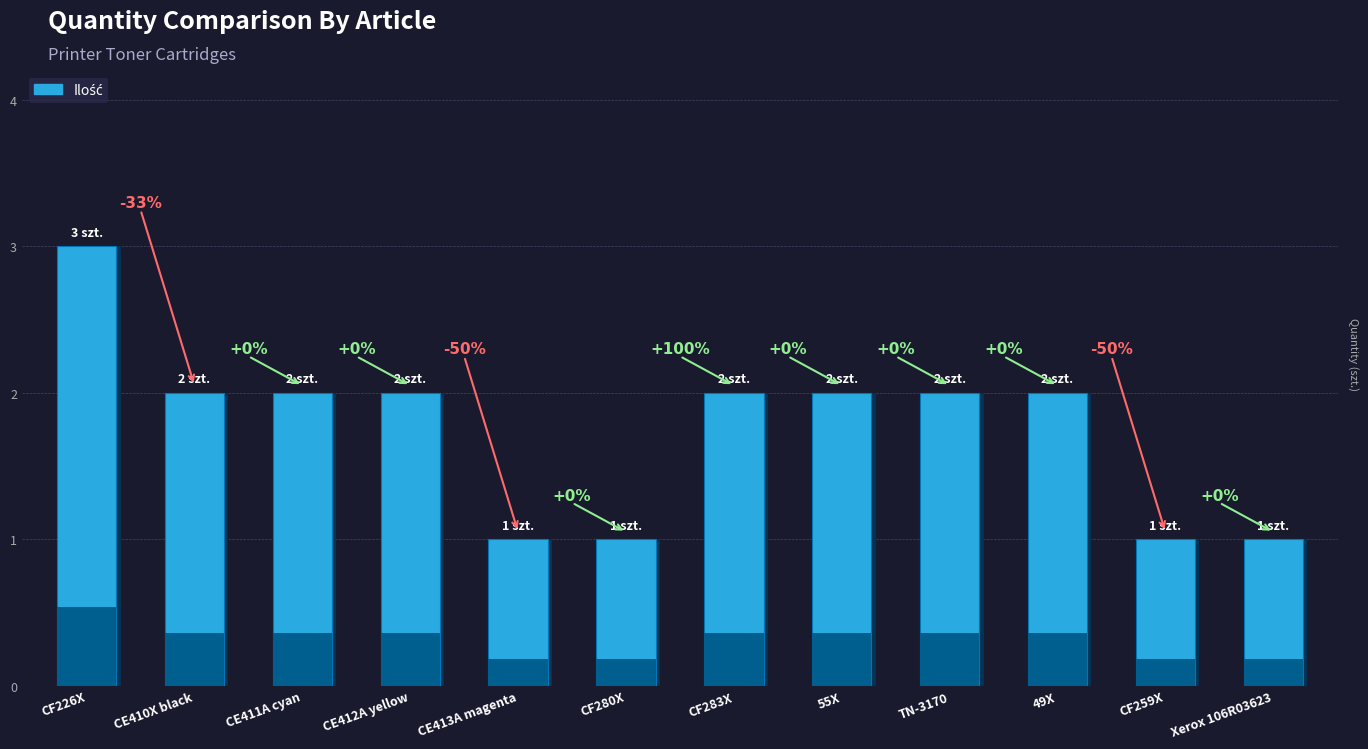

How many bars are there in total?

12